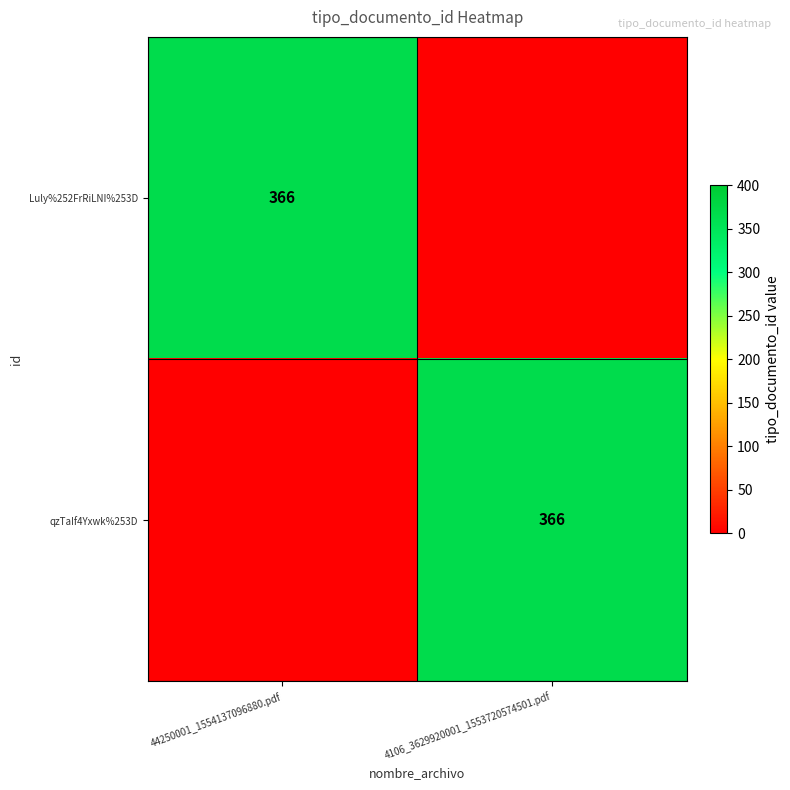

The value of Luly%252FrRiLNI%253D at 44250001_1554137096880.pdf is 607. True or false?

False